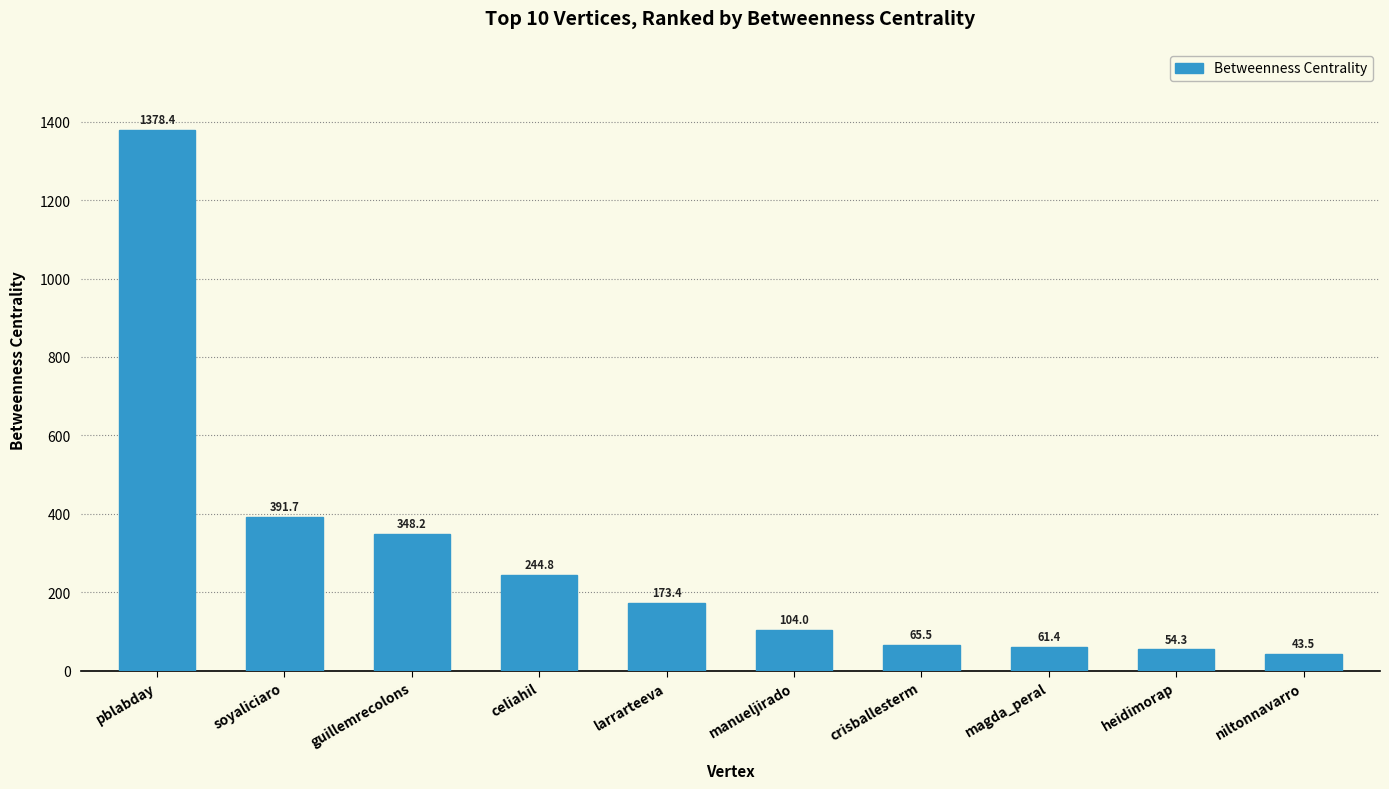

Are the bars grouped side by side (vs. stacked)?

No